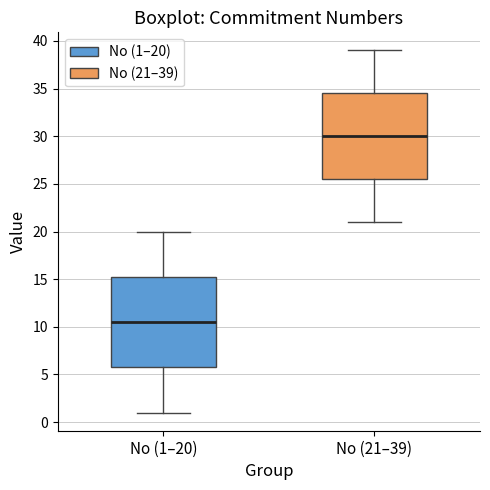

Reading left to right, read every box against the y-axis: the position of its median line, the range the box covers, and the ends of its whiskers. The values are not printed on the chart, so give them approximately, as read against the axis.

No (1–20): median 10.5, box 6.0 to 15.5, whiskers 1.0 to 20.0
No (21–39): median 30.0, box 25.5 to 34.5, whiskers 21.0 to 39.0